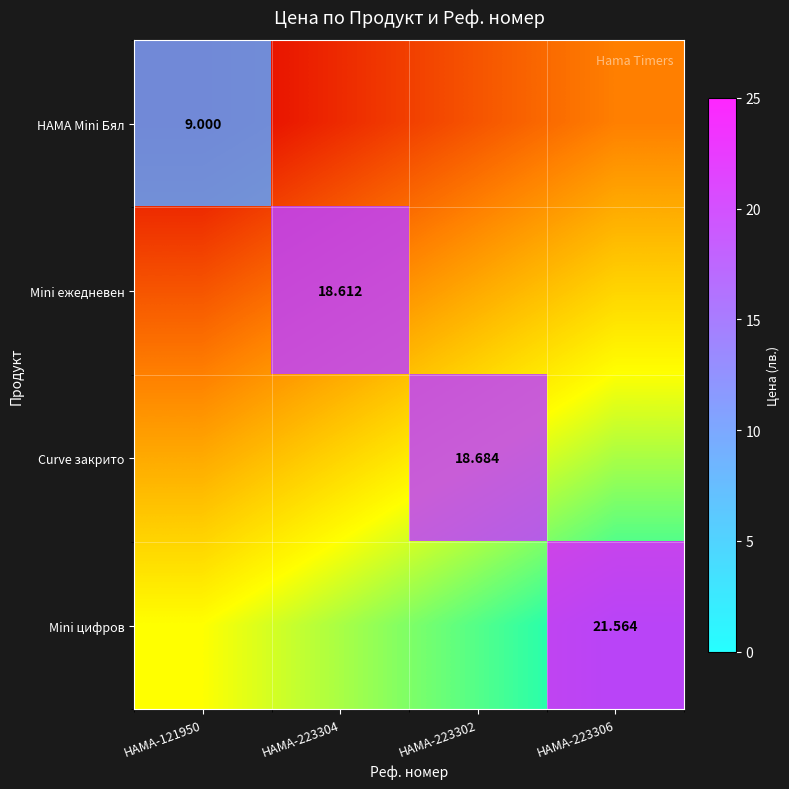

Which has a higher value, HAMA-223302 or HAMA-121950?

HAMA-121950